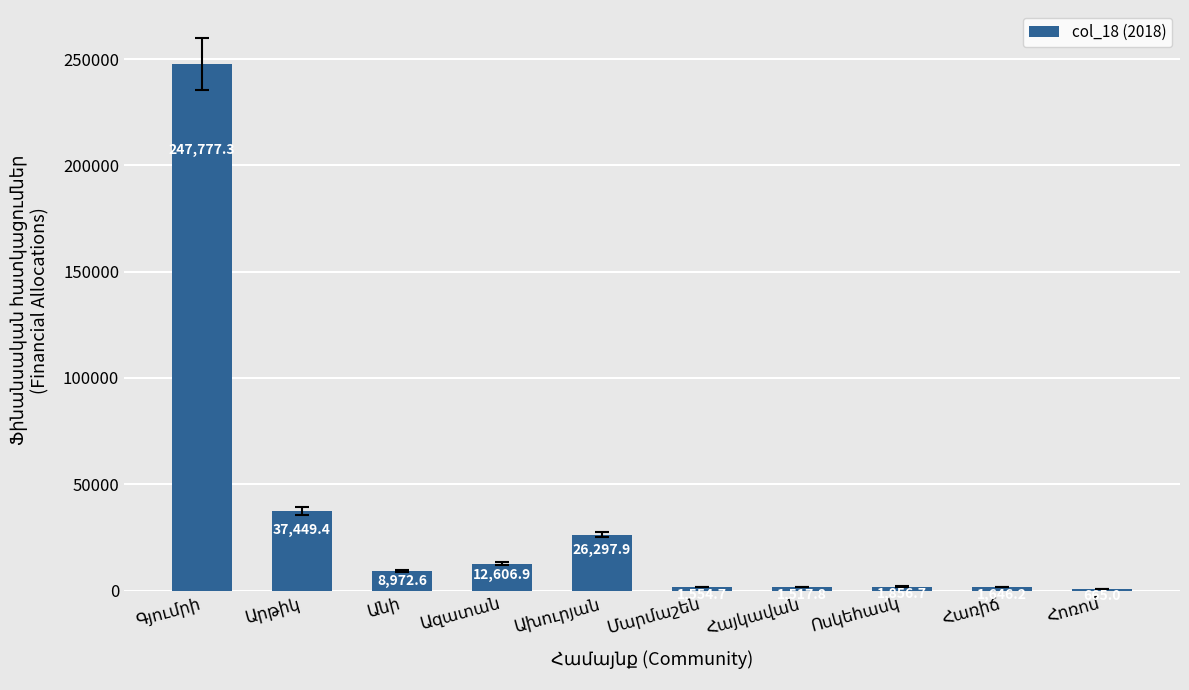

What is the maximum value shown in the chart?

247777.3